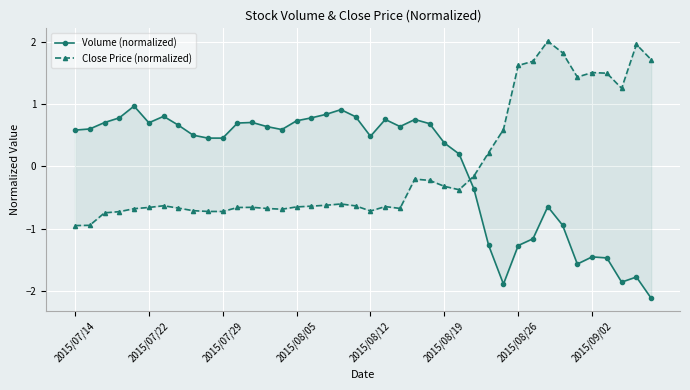

Rank the series at 2015/07/29 from highest to lowest value.

Volume (normalized), Close Price (normalized)